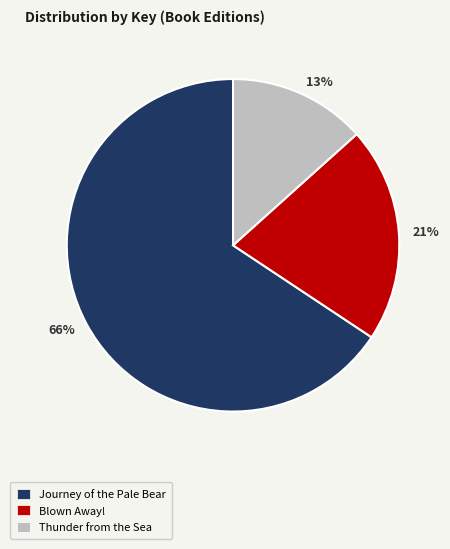

Rank the categories by value from highest to lowest.

Journey of the Pale Bear, Blown Away!, Thunder from the Sea